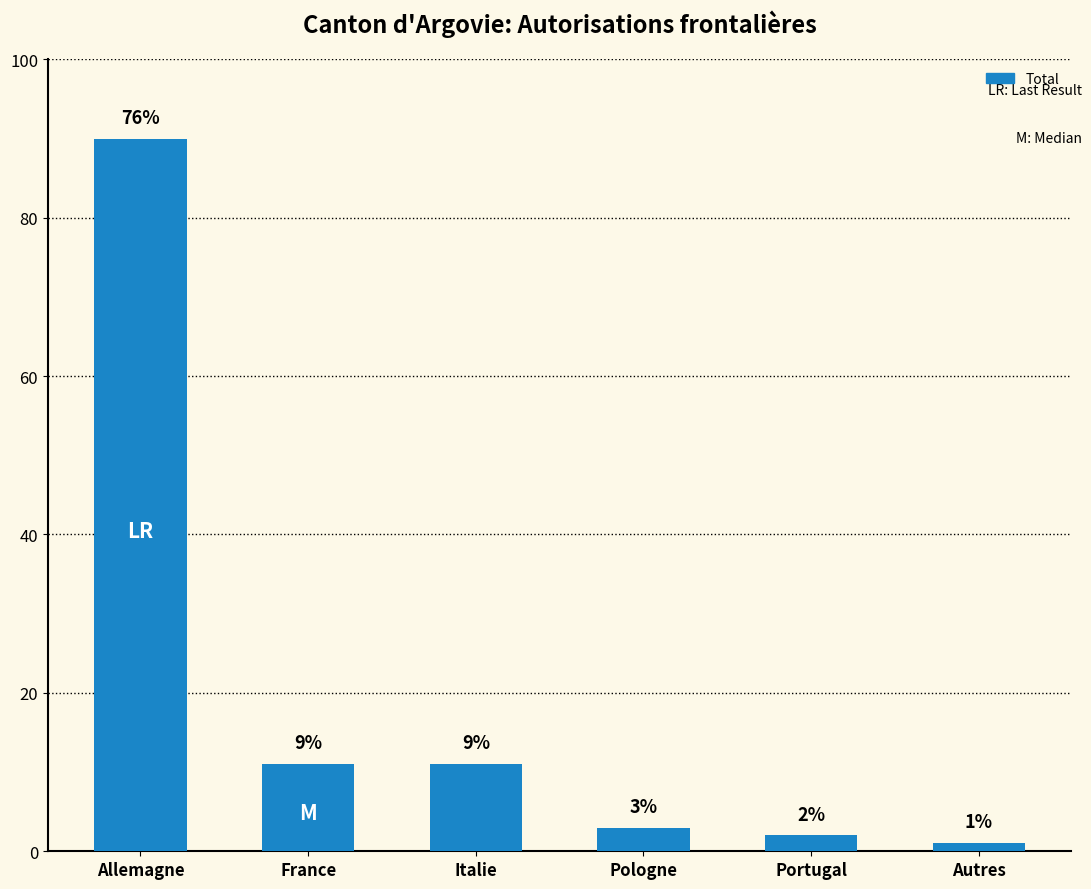

Are the bars horizontal?

No